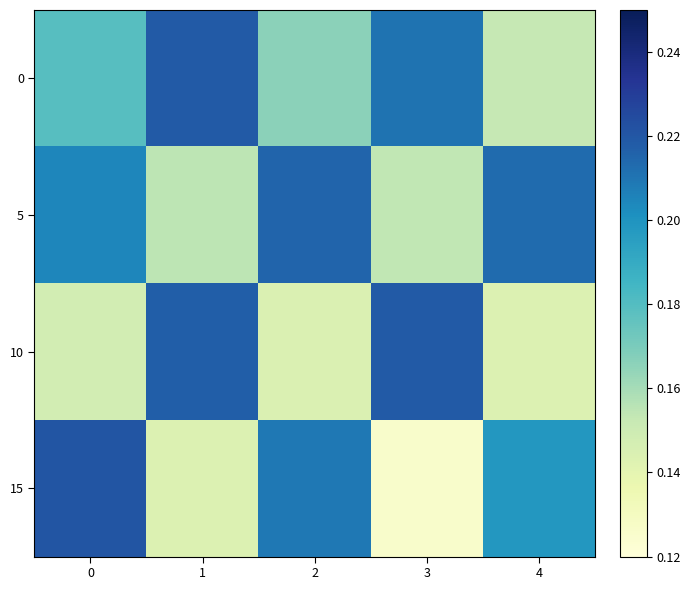

Between 1 and 4, which series saw the biggest shift?

10